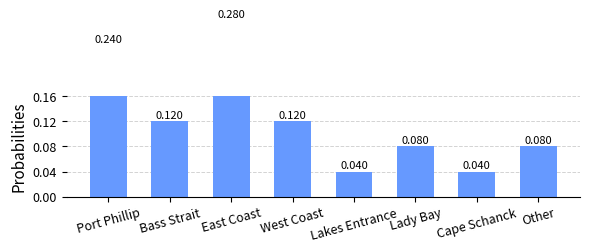

Does the chart contain stacked bars?

No